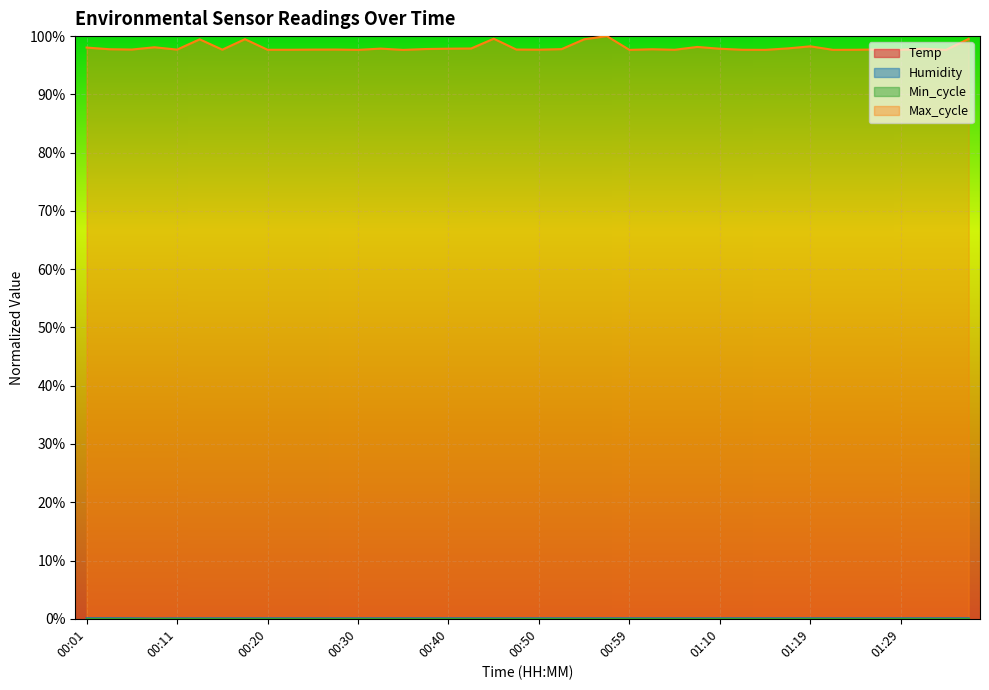

Count the Humidity values in the range 0 to 1.

40